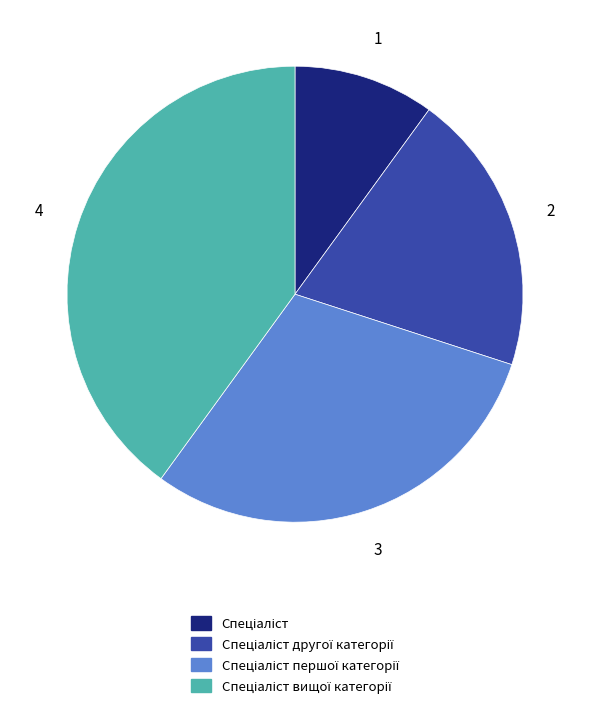

Is there a majority slice in this chart?

No